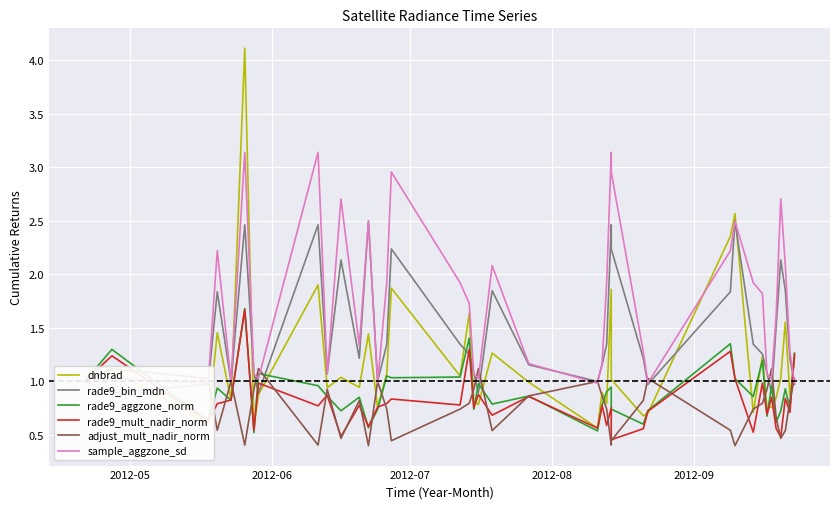

What is the average value of the rade9_bin_mdn series?

1.5